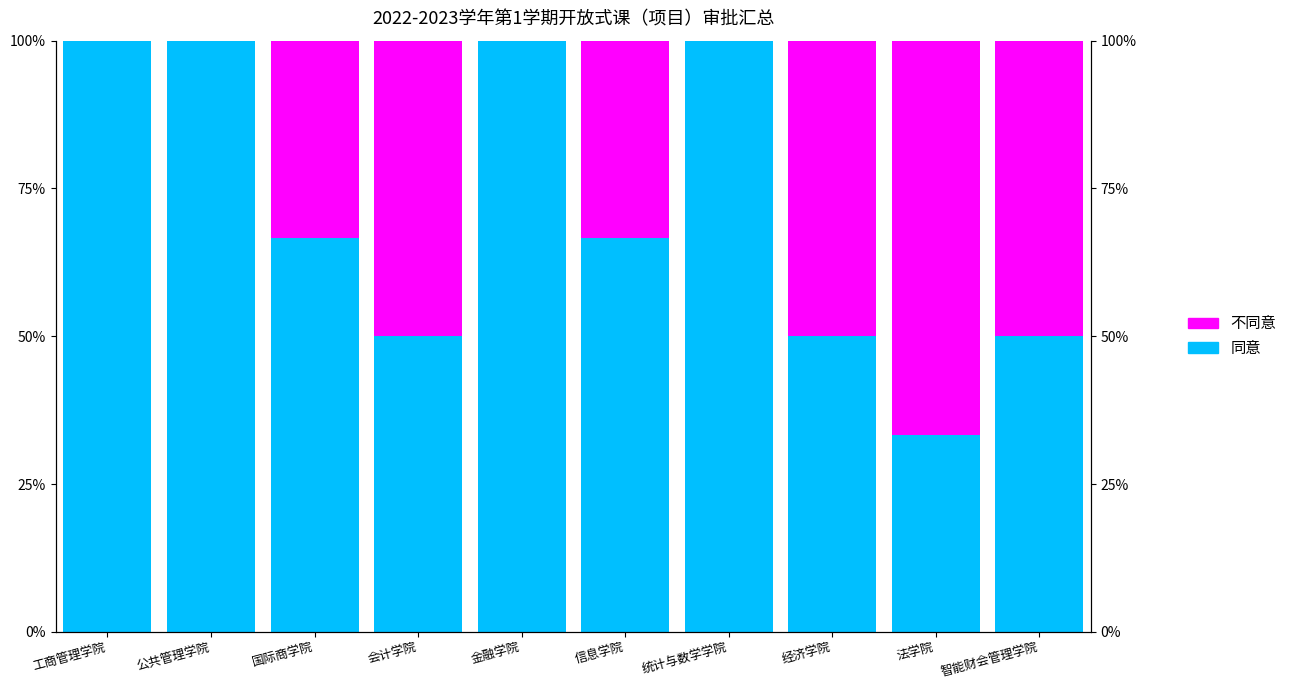

Rank the categories by 同意 value from lowest to highest.

法学院, 会计学院, 经济学院, 智能财会管理学院, 国际商学院, 信息学院, 工商管理学院, 公共管理学院, 金融学院, 统计与数学学院